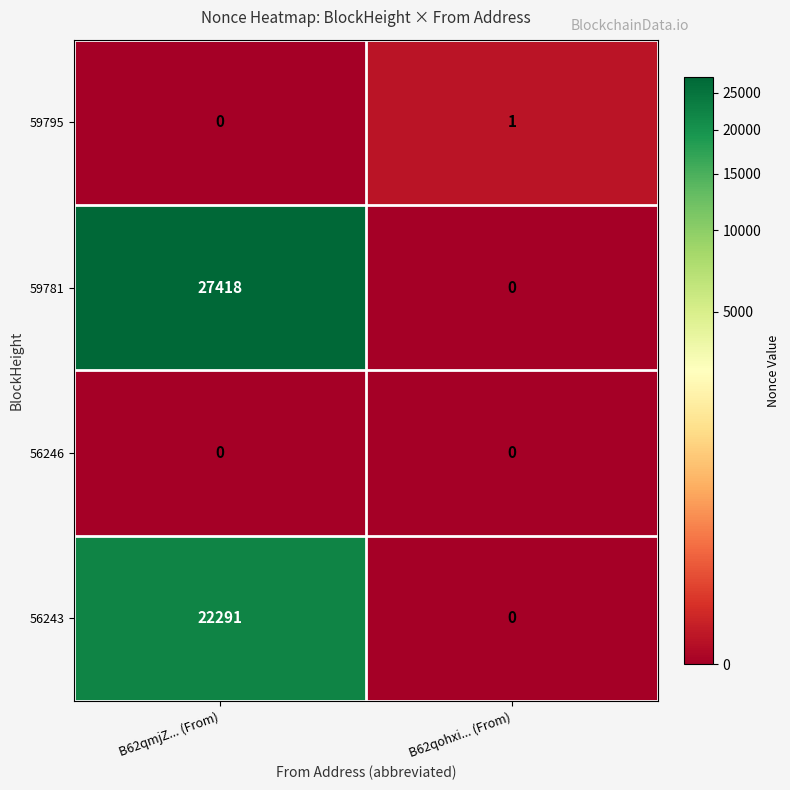

The 59795 series shows 1 at B62qohxi... (From). True or false?

True